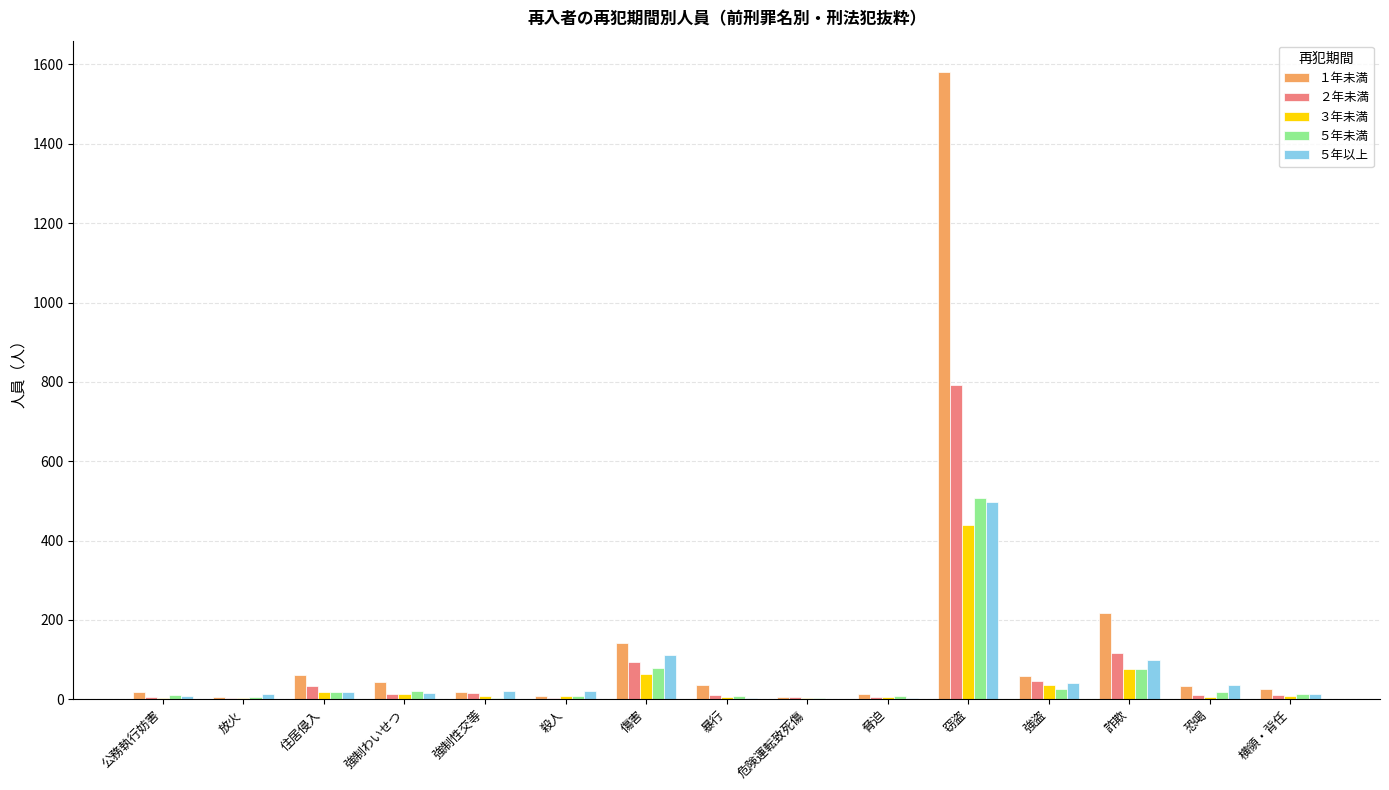

Which category has the highest value across all series?

窃盗